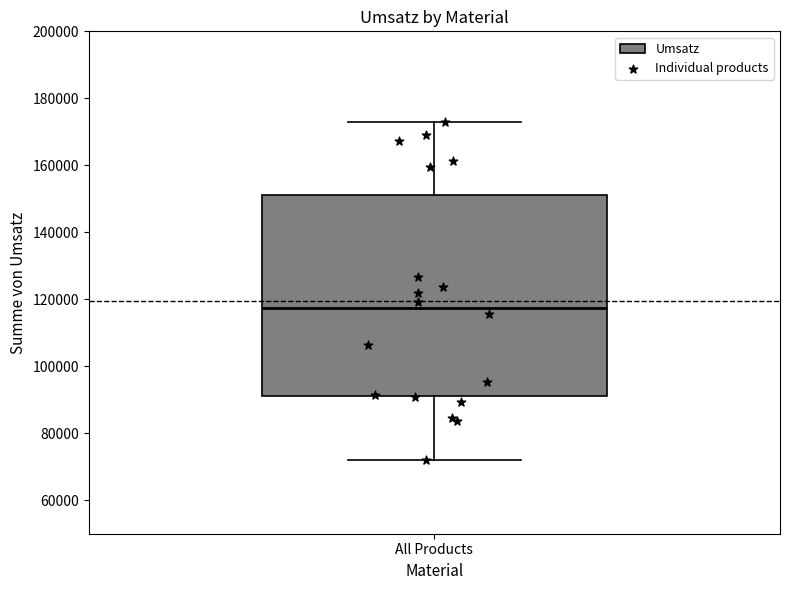

Transcribe this box plot: give where the median line is, the range the box spans, and where the two whiskers end, as read against the y-axis. The values are not printed on the chart, so give them approximately, as read against the axis.

median 118000, box 92000 to 152000, whiskers 72000 to 172000